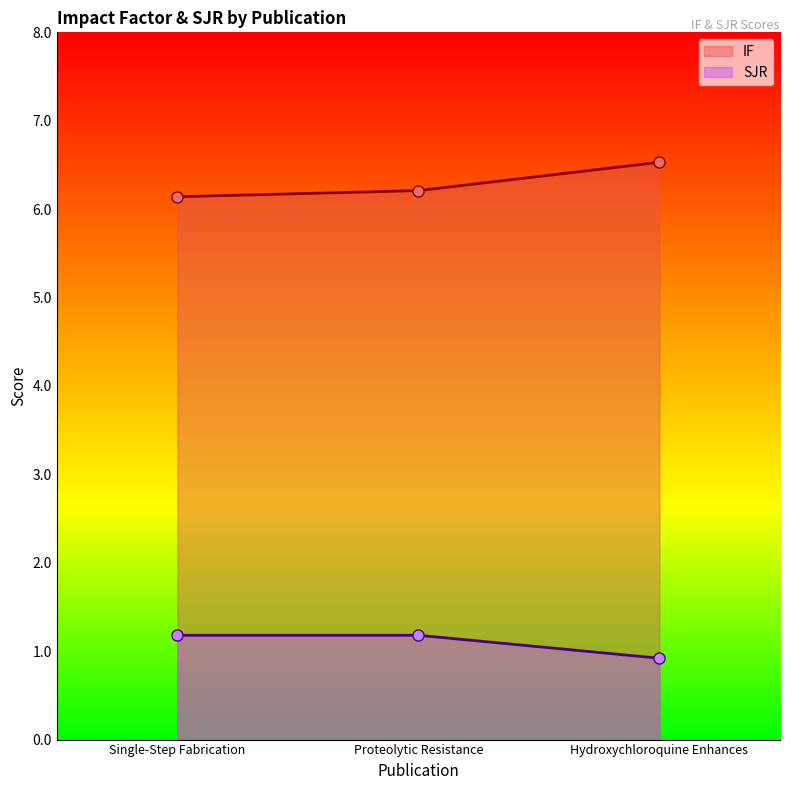

What position from the right is Hydroxychloroquine Enhances?

1